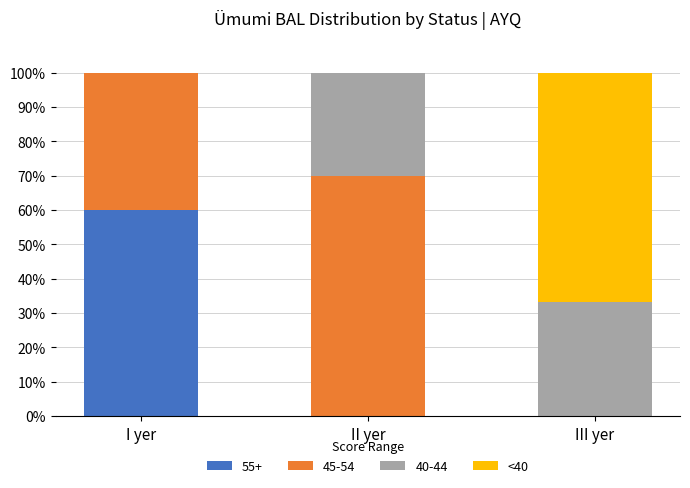

Read the 55+ value at I yer.

60.0